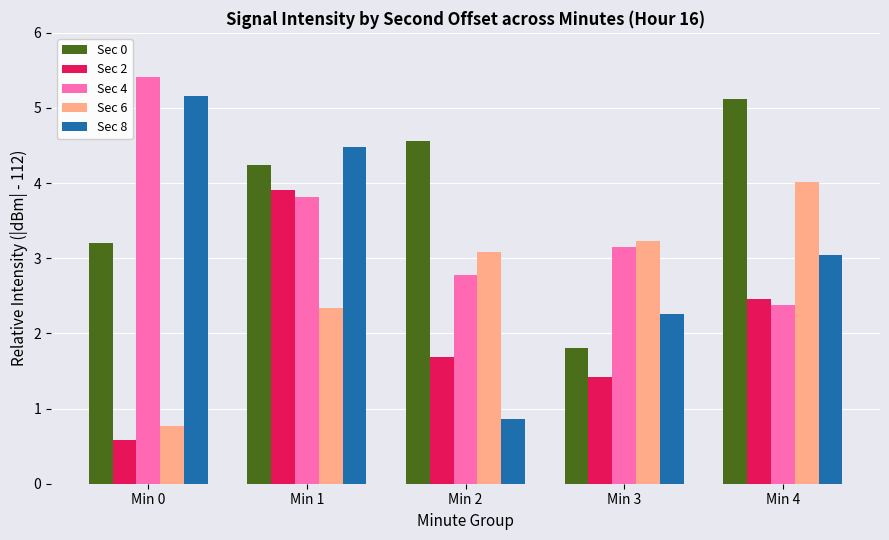

What is the sum of all Sec 2 values?

10.1